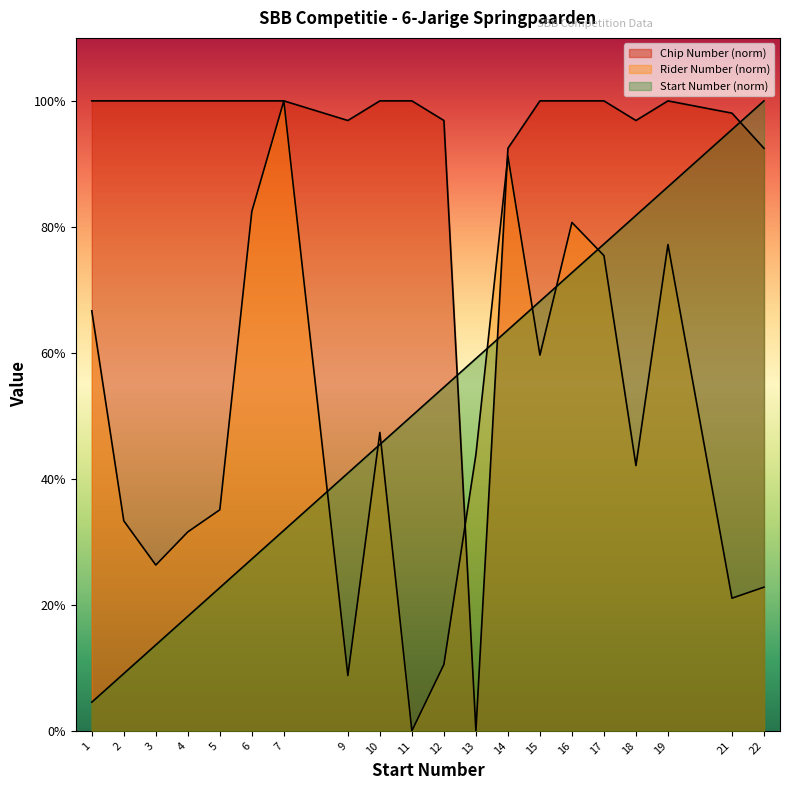

Reading left to right, transcribe all the data shown in this chart.

Start Number: 1=4.5	2=9.1	3=13.6	4=18.2	5=22.7	6=27.3	7=31.8	9=40.9	10=45.5	11=50.0	12=54.5	13=59.1	14=63.6	15=68.2	16=72.7	17=77.3	18=81.8	19=86.4	21=95.5	22=100.0
Rider Number: 1=66.7	2=33.3	3=26.3	4=31.6	5=35.1	6=82.5	7=100.0	9=8.8	10=47.4	11=0.0	12=10.5	13=43.9	14=91.2	15=59.6	16=80.7	17=75.4	18=42.1	19=77.2	21=21.1	22=22.8
Chip Number (M): 1=100.0	2=100.0	3=100.0	4=100.0	5=100.0	6=100.0	7=100.0	9=96.9	10=100.0	11=100.0	12=96.9	13=0.0	14=92.5	15=100.0	16=100.0	17=100.0	18=96.9	19=100.0	21=98.1	22=92.5